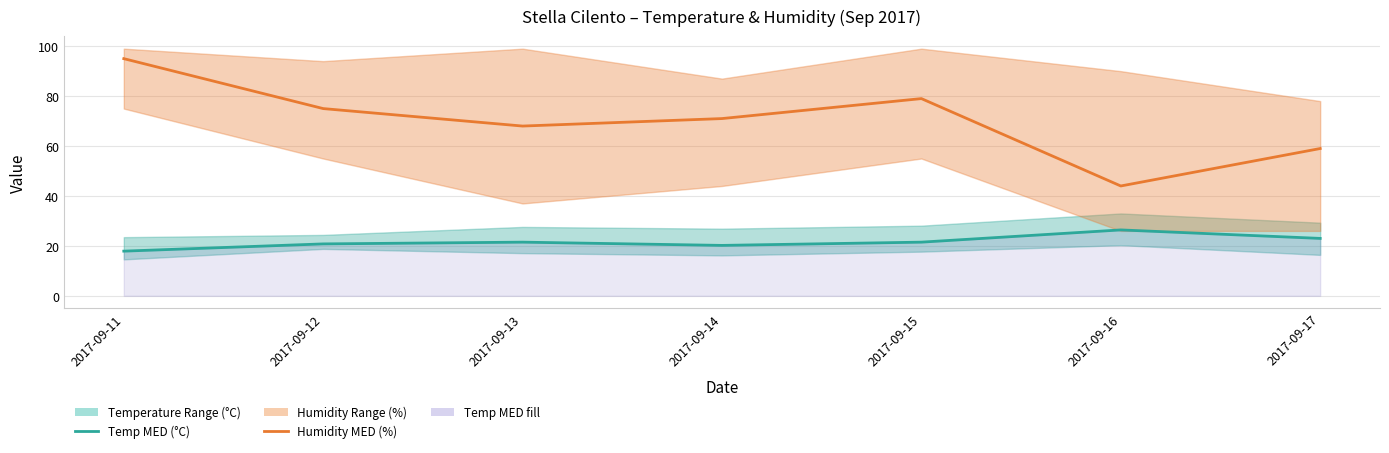

What is the sum of the Temp MED (°C) values at 2017-09-17 and 2017-09-14?

43.2